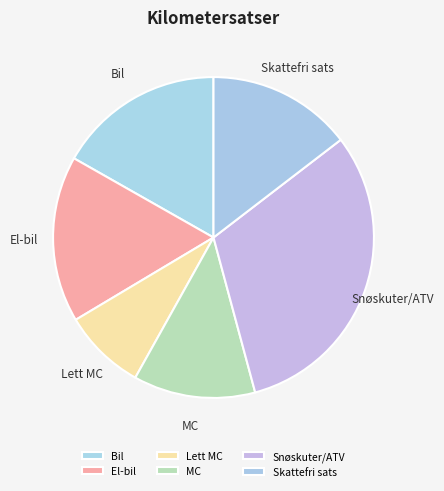

How many segments does this pie chart have?

6